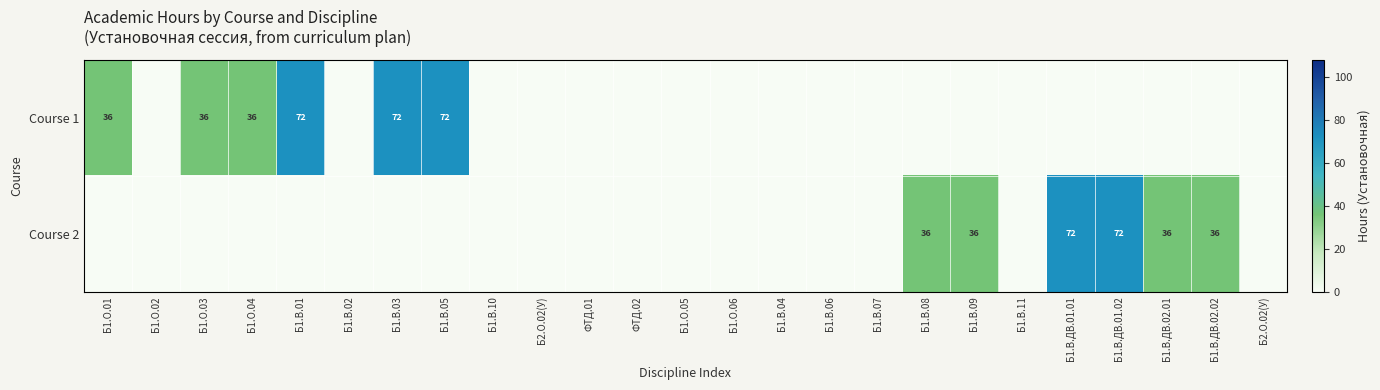

Count the number of data series in this chart.

2